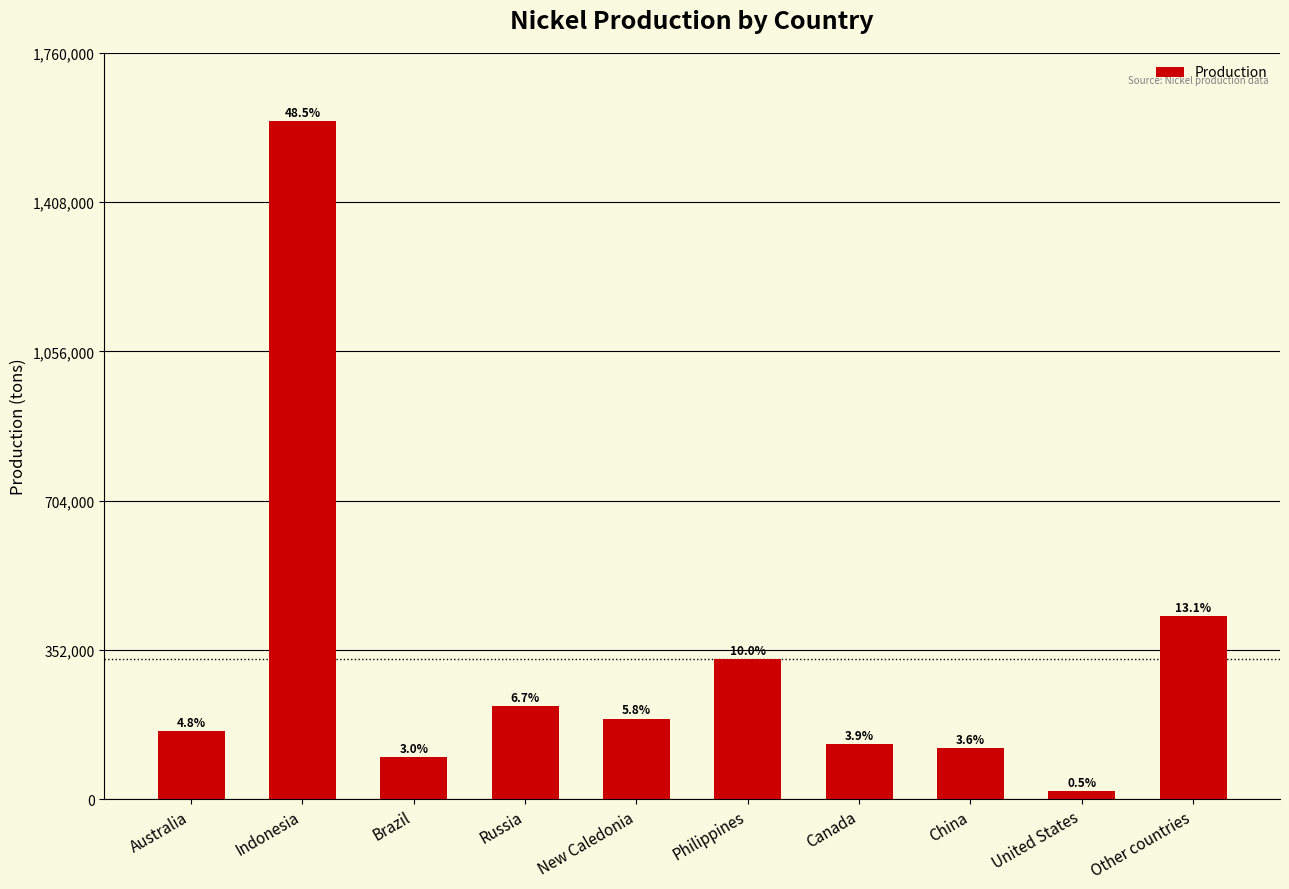

How many bars are there in total?

10